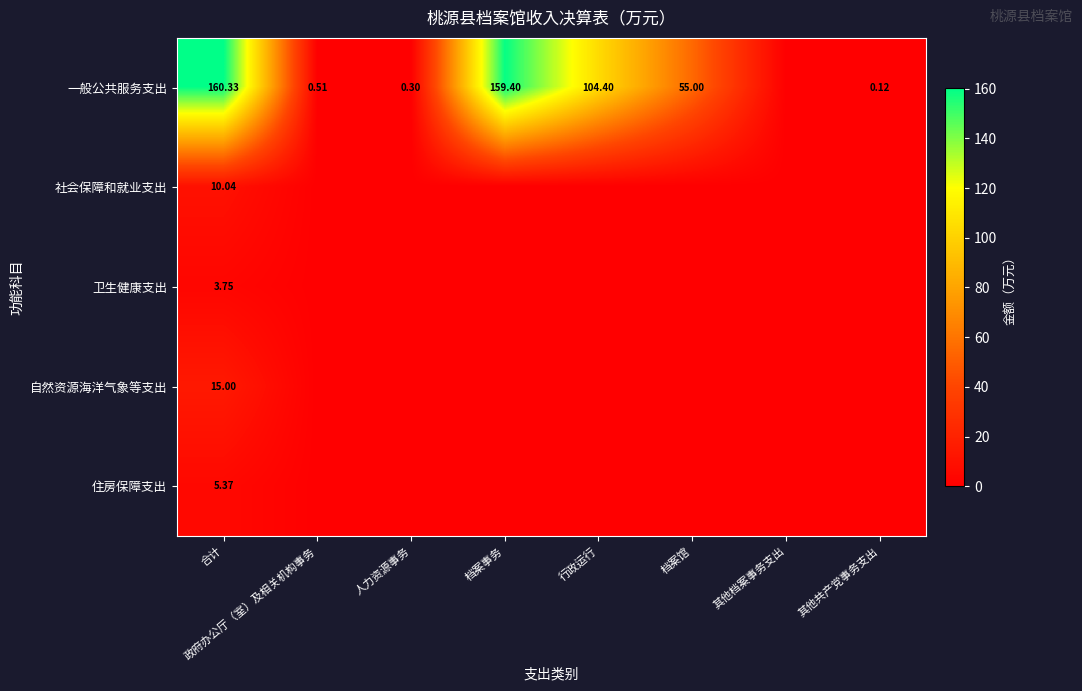

At which category does the chart reach its peak across all series?

合计